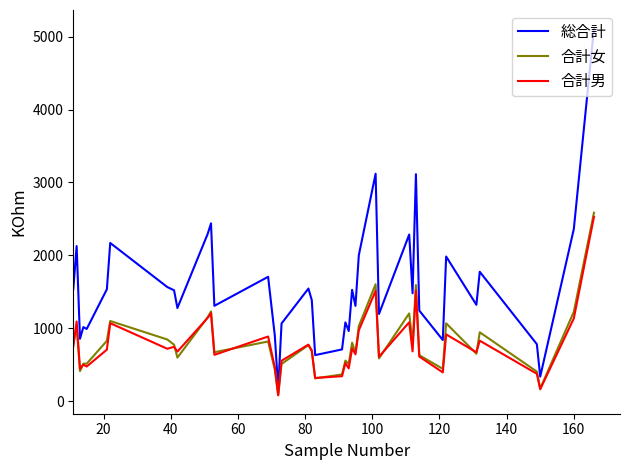

What is the smallest value displayed?

80